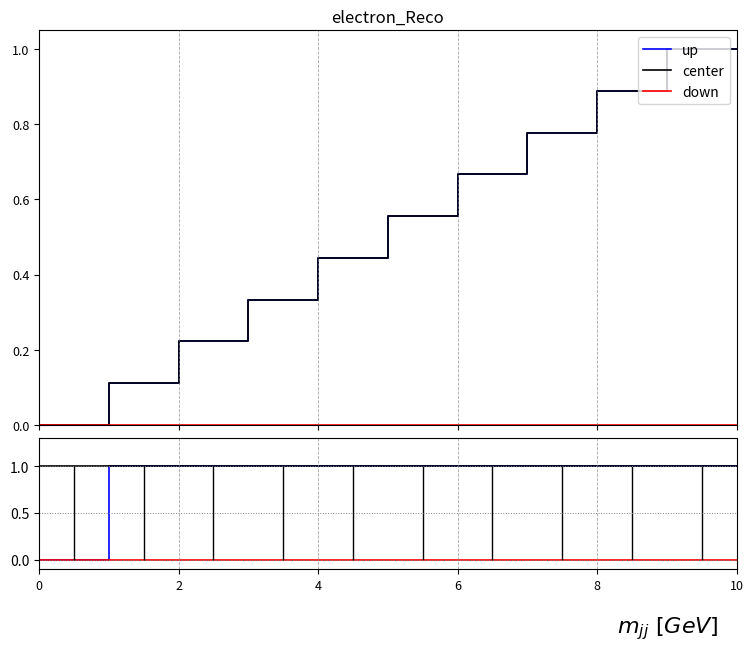

Reading right to left, what are all the values shown in this chart?

up: 1.0	1.0	1.0	1.0	1.0	1.0	1.0	1.0	1.0	1.0	1.0	1.0	1.0	1.0	1.0	1.0	1.0	1.0	0.0	0.0
center: 1.0	1.0	1.0	1.0	1.0	1.0	1.0	1.0	1.0	1.0	1.0	1.0	1.0	1.0	1.0	1.0	1.0	1.0	1.0	1.0
down: 0.0	0.0	0.0	0.0	0.0	0.0	0.0	0.0	0.0	0.0	0.0	0.0	0.0	0.0	0.0	0.0	0.0	0.0	0.0	0.0